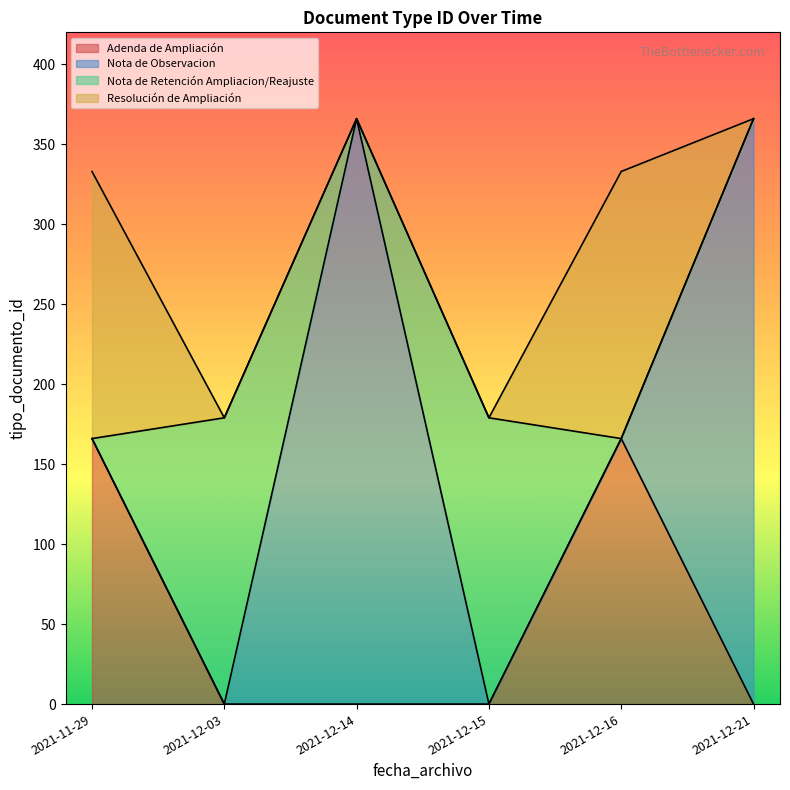

List the series in order of their peak value, highest first.

Nota de Observacion, Nota de Retención Ampliacion/Reajuste, Resolución de Ampliación, Adenda de Ampliación